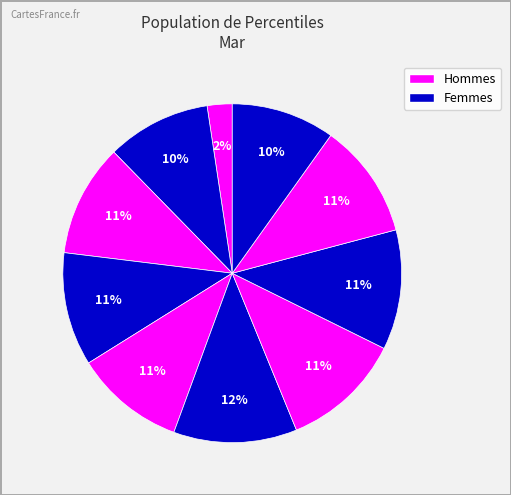

Count the number of slices in the pie.

10